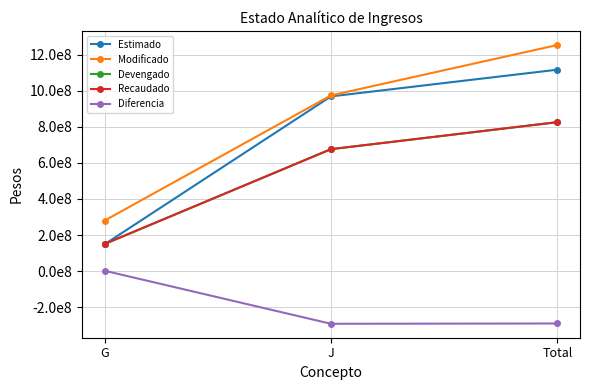

What is the label of the 2nd point from the left?

J